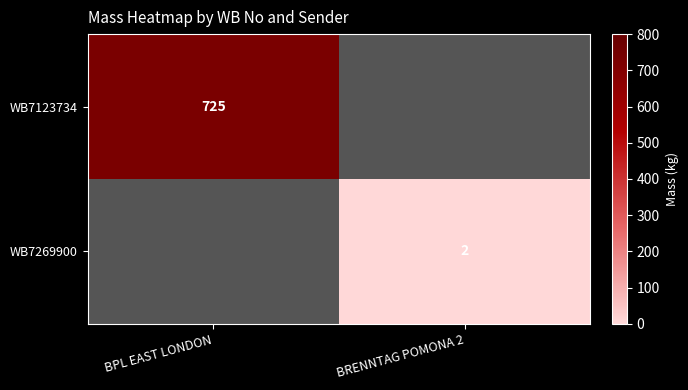

True or false: WB7123734 has a value of 293 at BPL EAST LONDON.

False